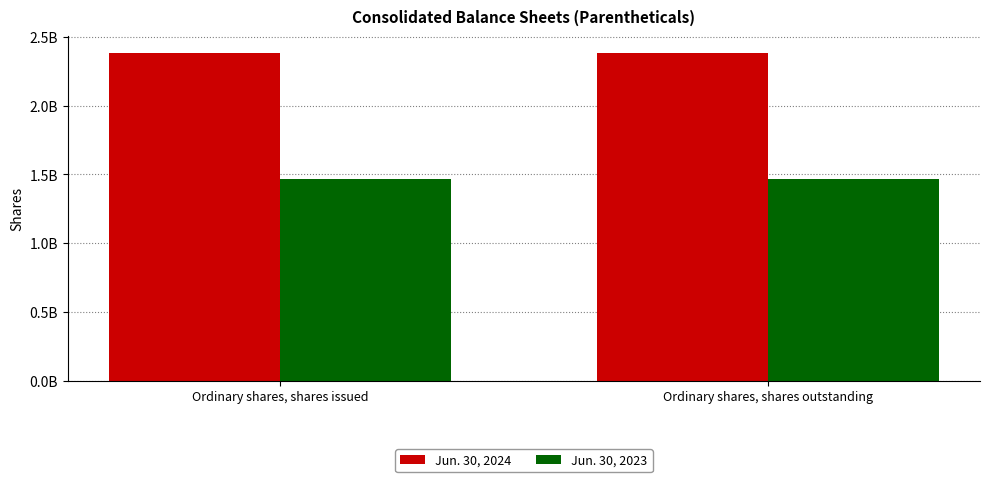

Rank the series by their average value, from highest to lowest.

Jun. 30, 2024, Jun. 30, 2023